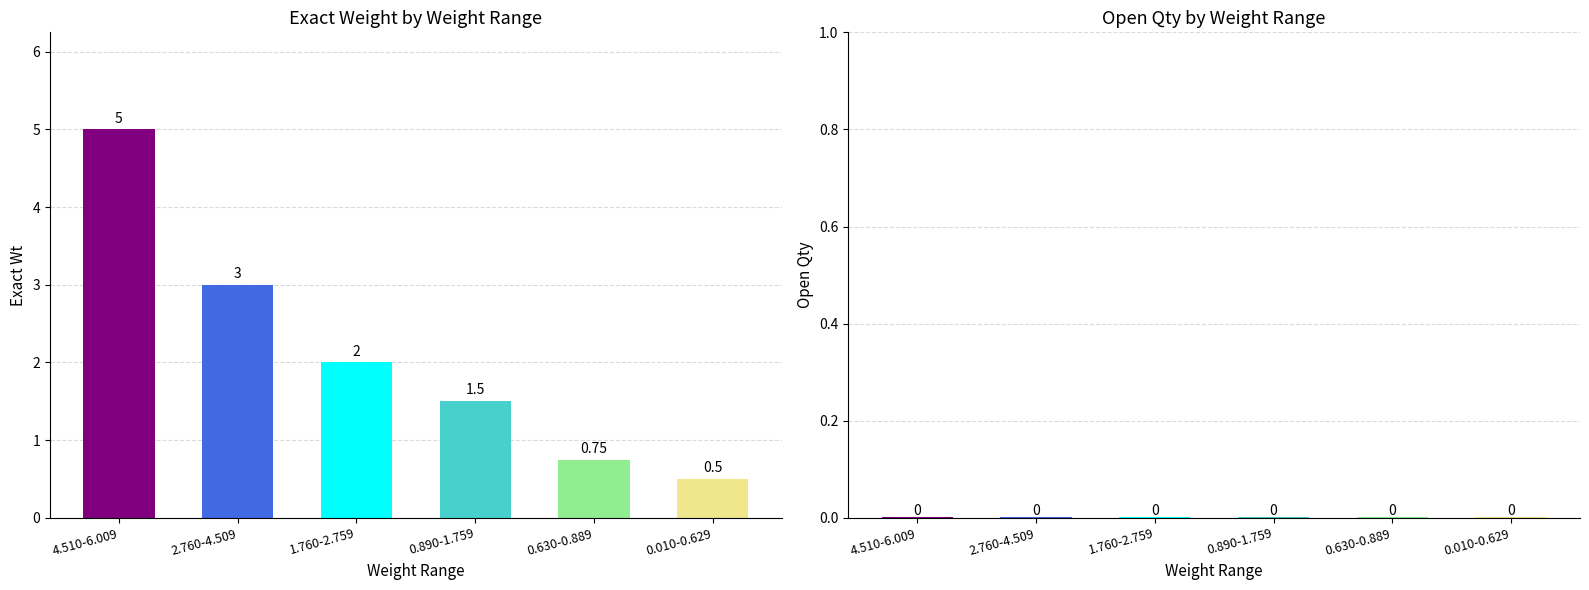

Which label corresponds to the largest value in the chart?

4.510-6.009